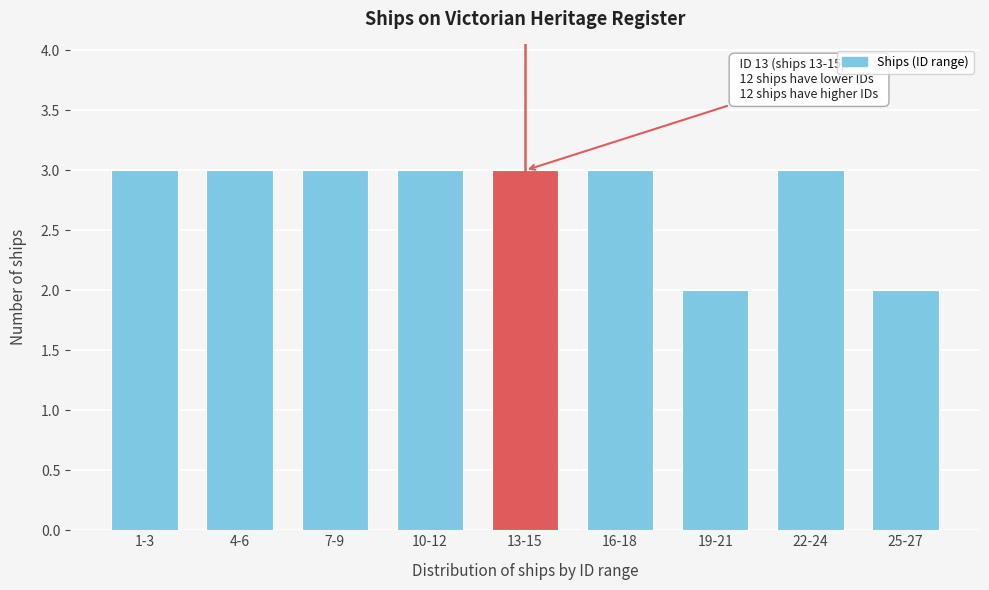

Reading right to left, extract all data points from this chart.

2	3	2	3	3	3	3	3	3